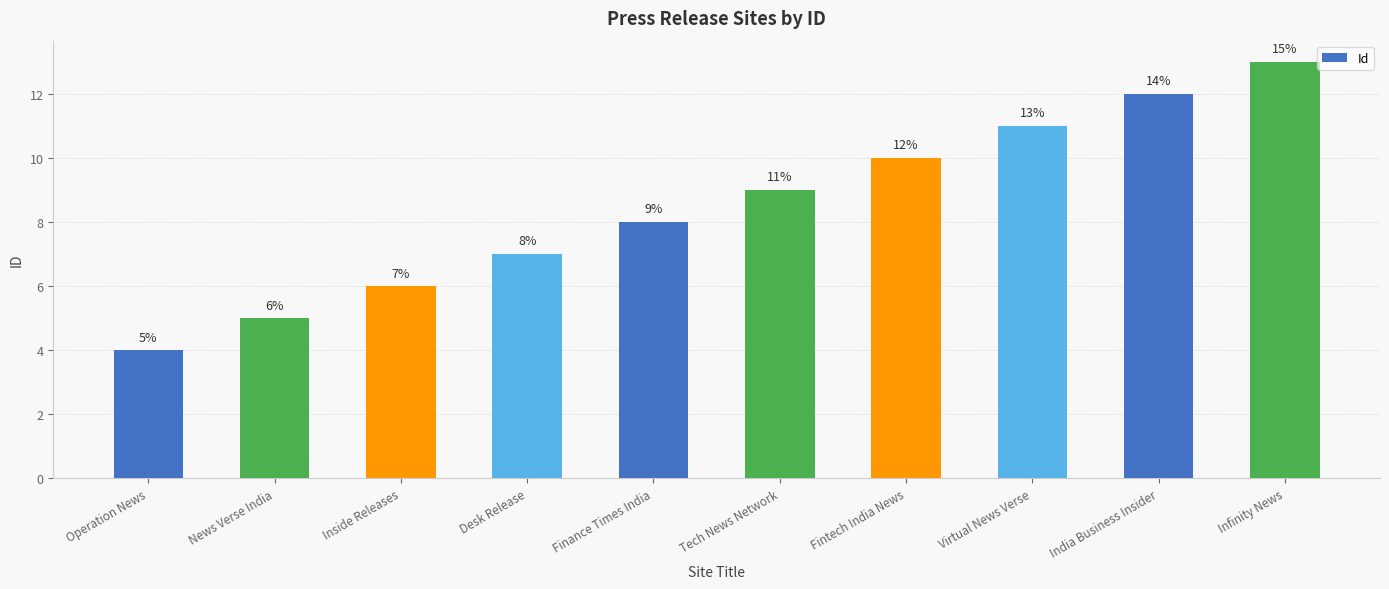

Reading right to left, what are all the values shown in this chart?

Infinity News=13	India Business Insider=12	Virtual News Verse=11	Fintech India News=10	Tech News Network=9	Finance Times India=8	Desk Release=7	Inside Releases=6	News Verse India=5	Operation News=4